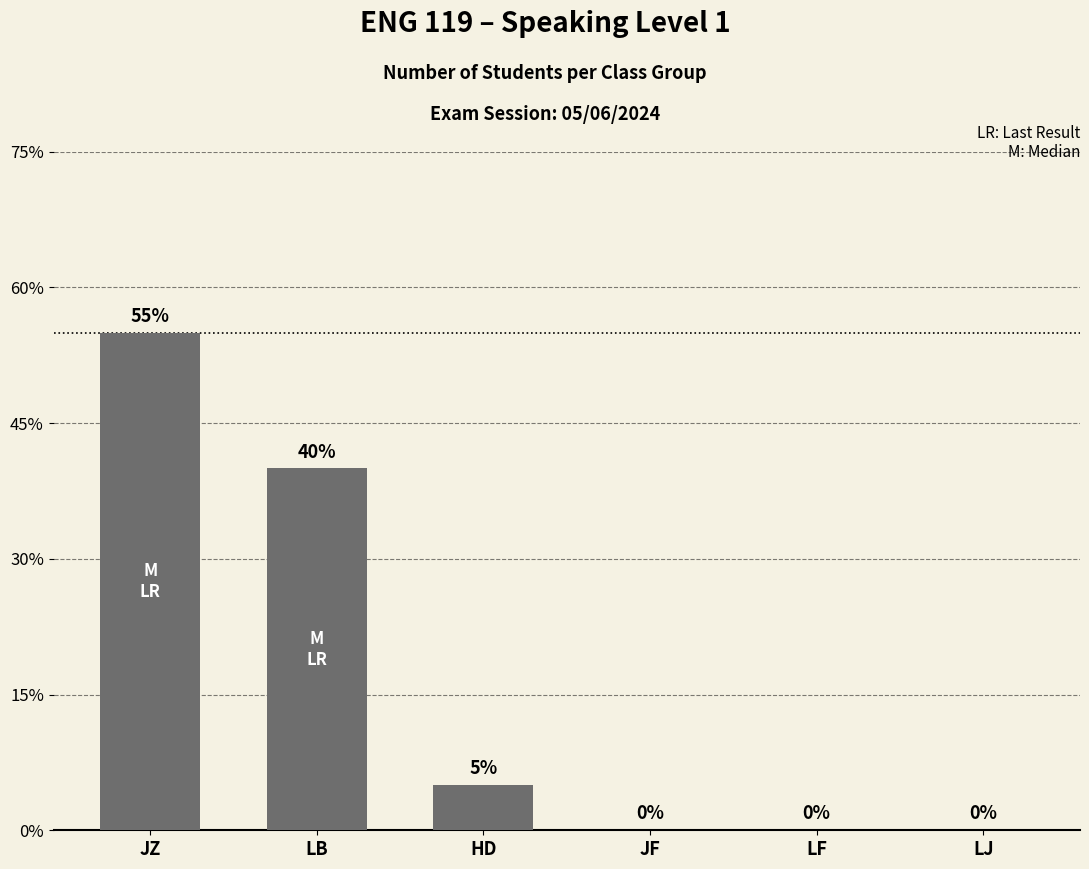

What position from the right is HD?

4